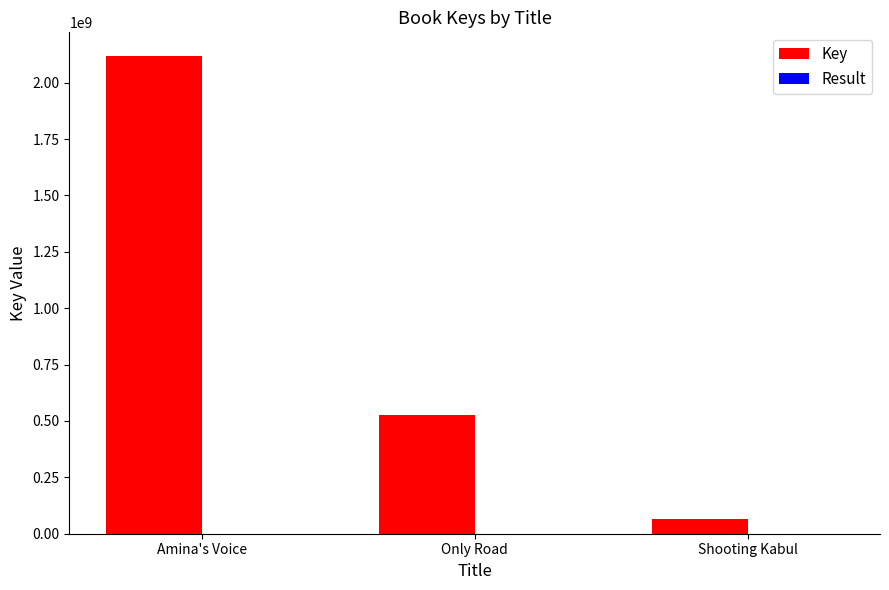

What is the spread (max minus min) of values at Shooting Kabul?

67341999